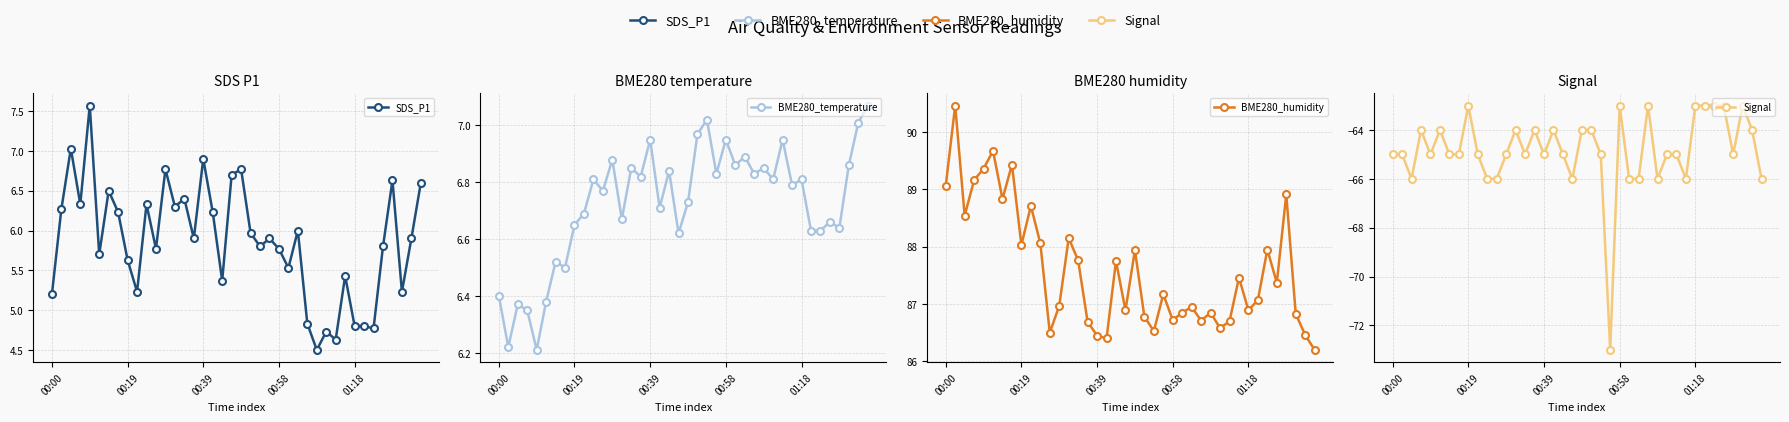

After their last crossing, which series has the higher values: SDS_P1 or BME280_temperature?

BME280_temperature